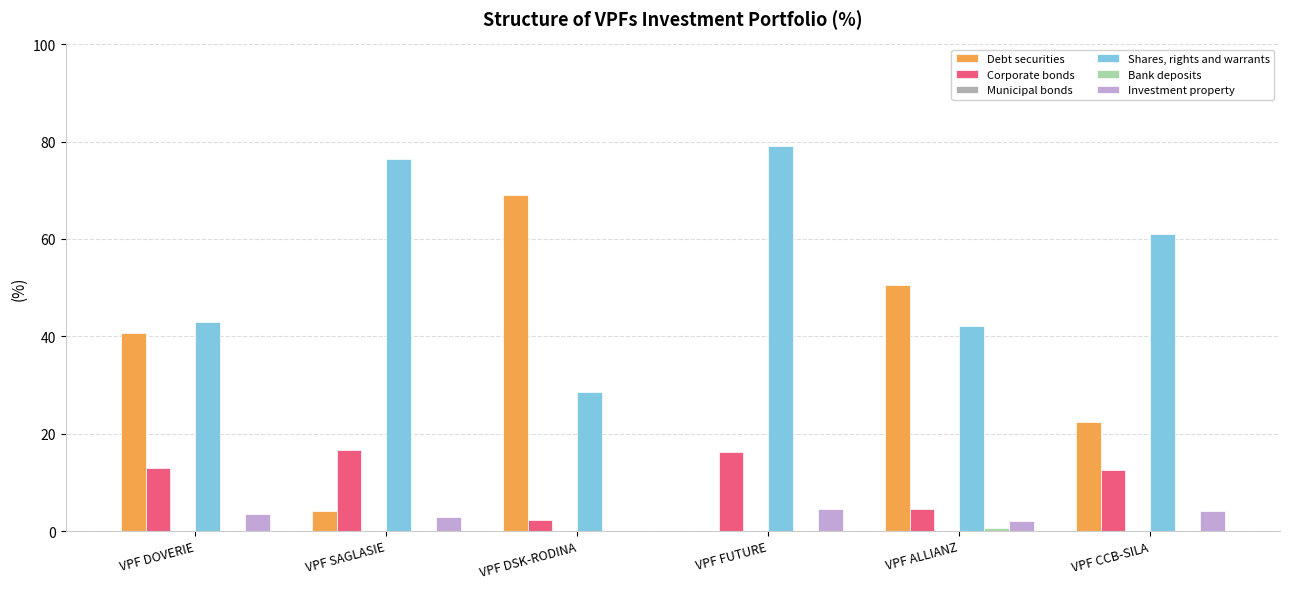

How many data points does each series have?

6